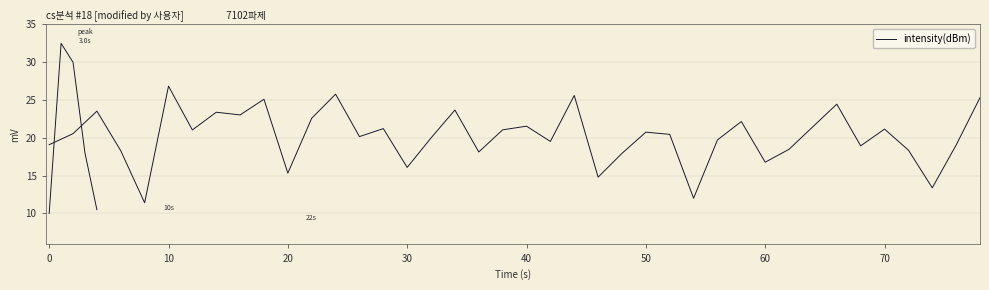

What is the average value?

20.2